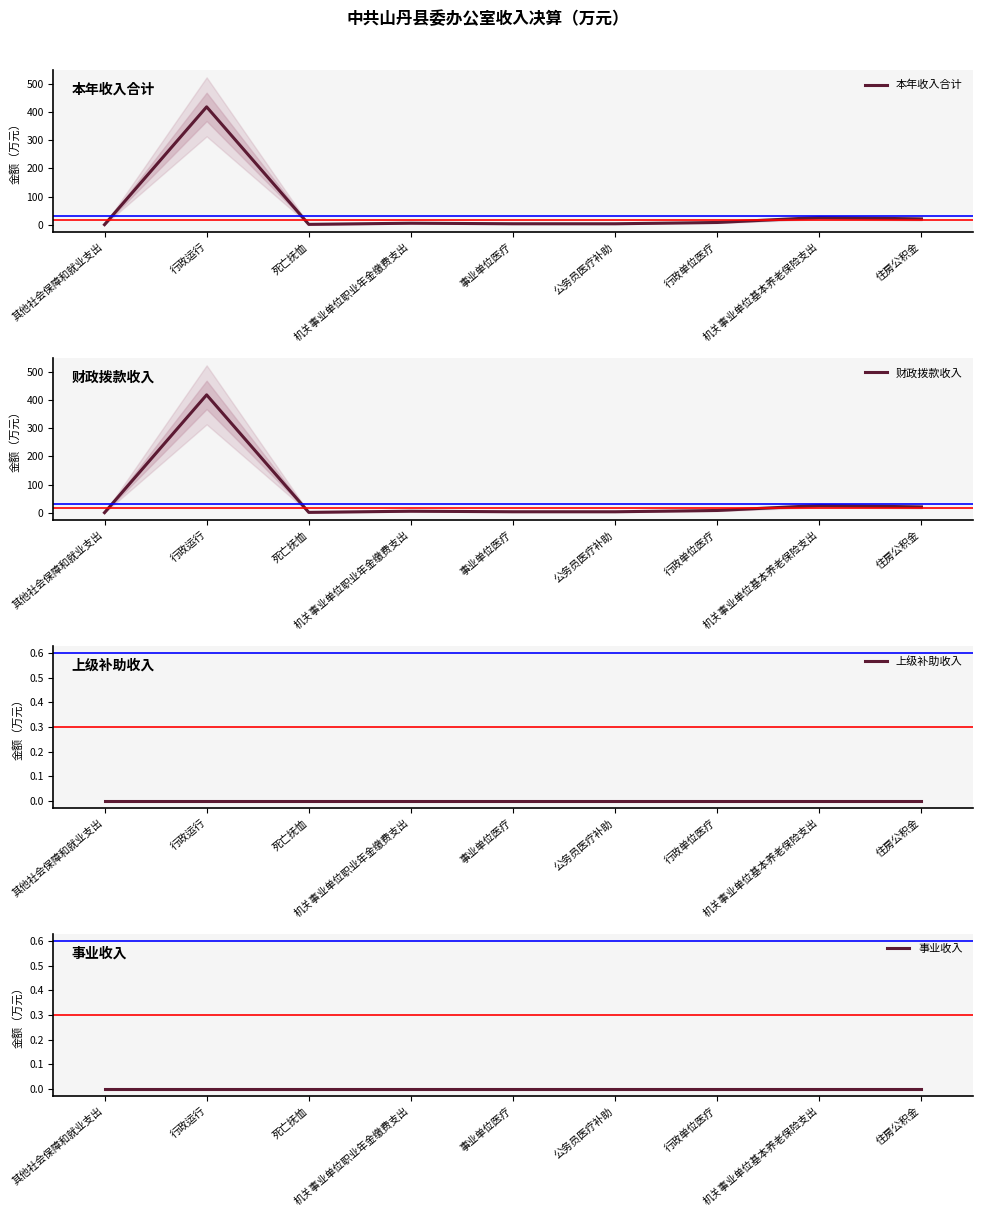

Reading right to left, transcribe all the data shown in this chart.

本年收入合计: 住房公积金=21.1	机关事业单位基本养老保险支出=26.0	行政单位医疗=8.5	公务员医疗补助=3.9	事业单位医疗=3.9	机关事业单位职业年金缴费支出=5.8	死亡抚恤=1.7	行政运行=418.0	其他社会保障和就业支出=0.8
财政拨款收入: 住房公积金=21.1	机关事业单位基本养老保险支出=26.0	行政单位医疗=8.5	公务员医疗补助=3.9	事业单位医疗=3.9	机关事业单位职业年金缴费支出=5.8	死亡抚恤=1.7	行政运行=418.0	其他社会保障和就业支出=0.8
上级补助收入: 住房公积金=0.0	机关事业单位基本养老保险支出=0.0	行政单位医疗=0.0	公务员医疗补助=0.0	事业单位医疗=0.0	机关事业单位职业年金缴费支出=0.0	死亡抚恤=0.0	行政运行=0.0	其他社会保障和就业支出=0.0
事业收入: 住房公积金=0.0	机关事业单位基本养老保险支出=0.0	行政单位医疗=0.0	公务员医疗补助=0.0	事业单位医疗=0.0	机关事业单位职业年金缴费支出=0.0	死亡抚恤=0.0	行政运行=0.0	其他社会保障和就业支出=0.0